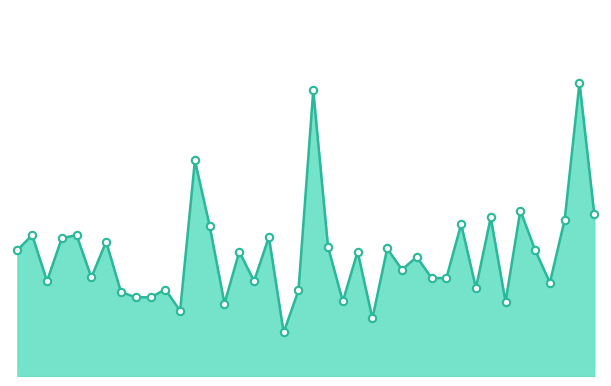

Is this an area chart (filled region under the line)?

Yes